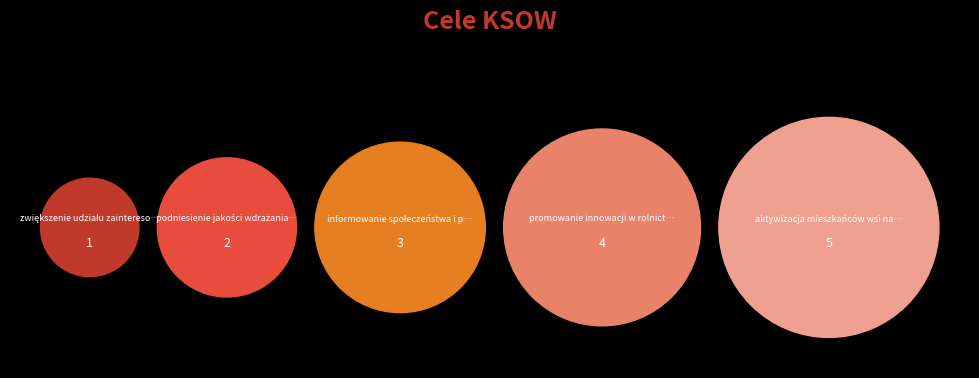

Does zwiększenie udziału zainteresowanych stron represent more than half of the total?

No